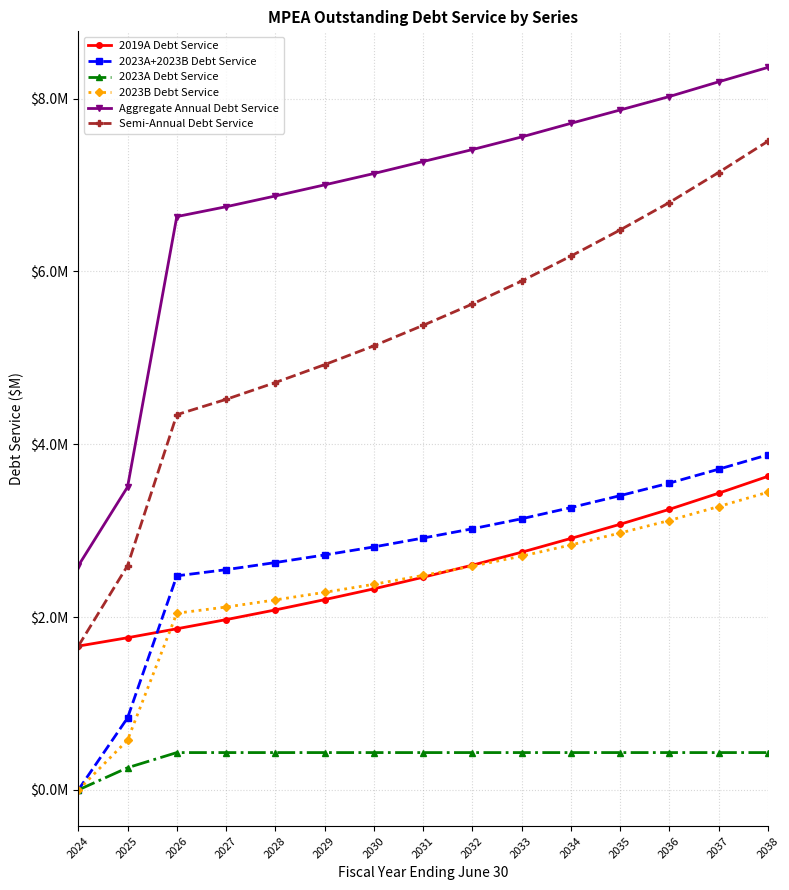

Is this an area chart (filled region under the line)?

No